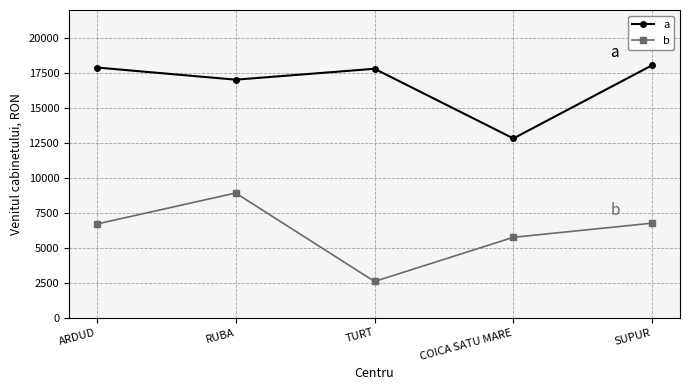

At SUPUR, list the series in order from smallest to largest.

b, a